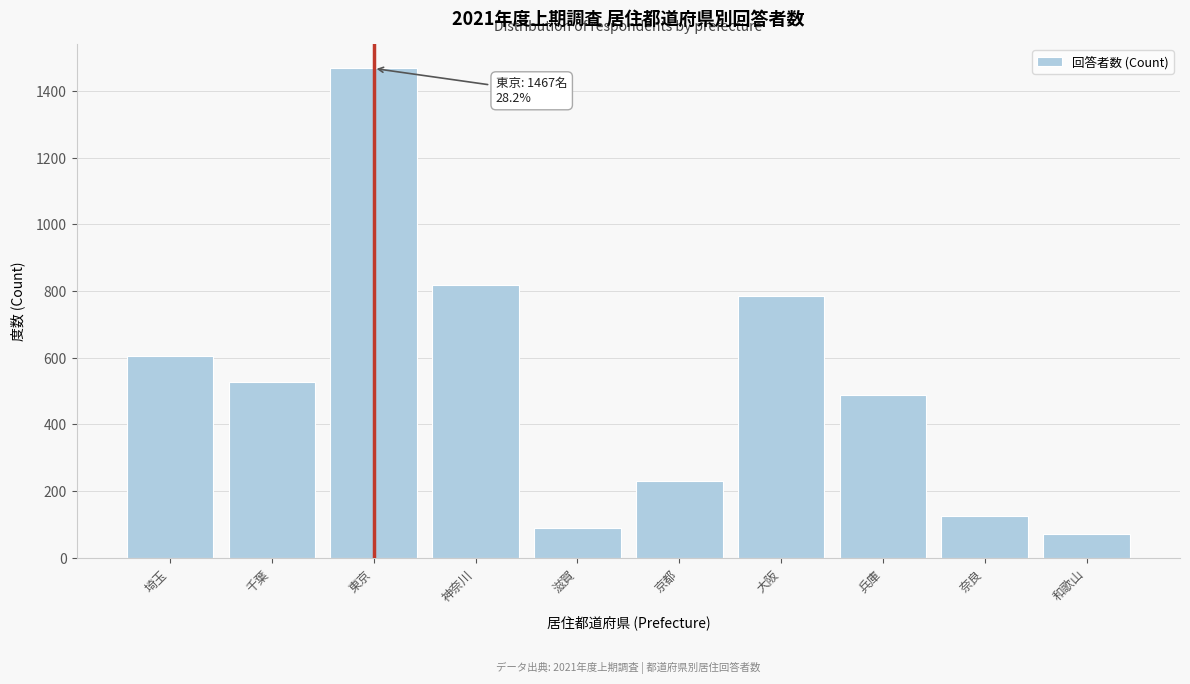

Reading right to left, list all the values displayed in this chart.

72	127	488	786	230	89	817	1467	527	605